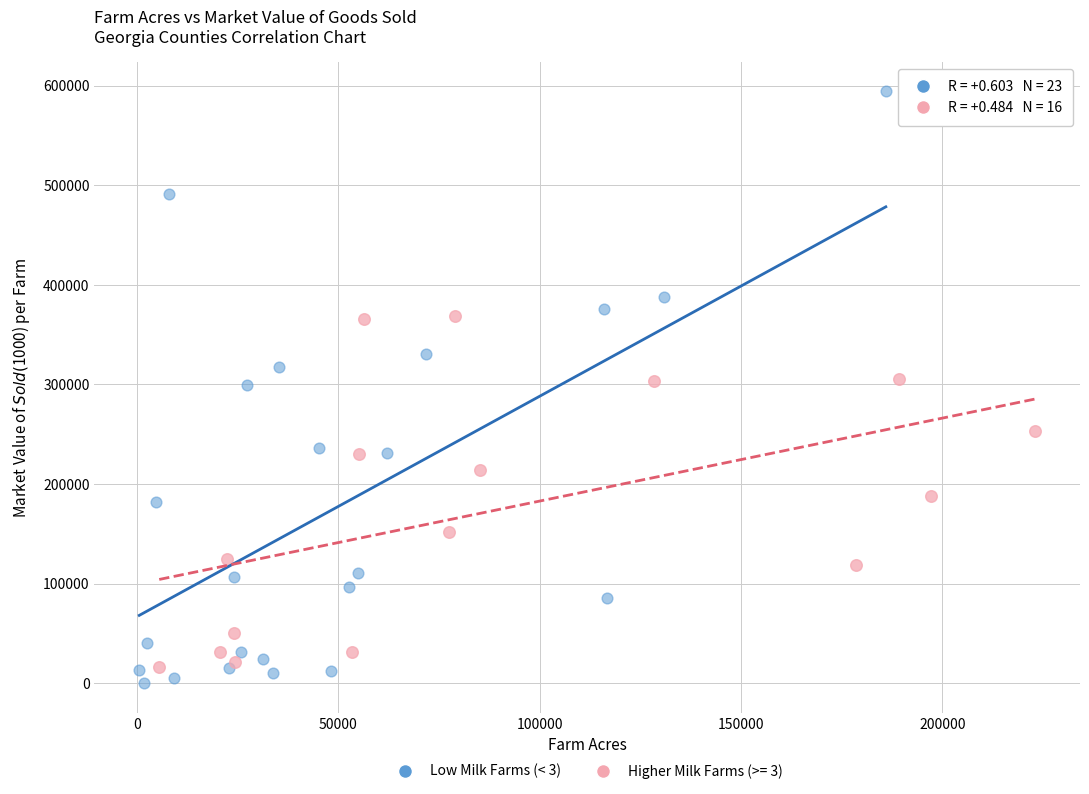

Which series reaches the maximum Y coordinate?

Low Milk Farms (< 3)